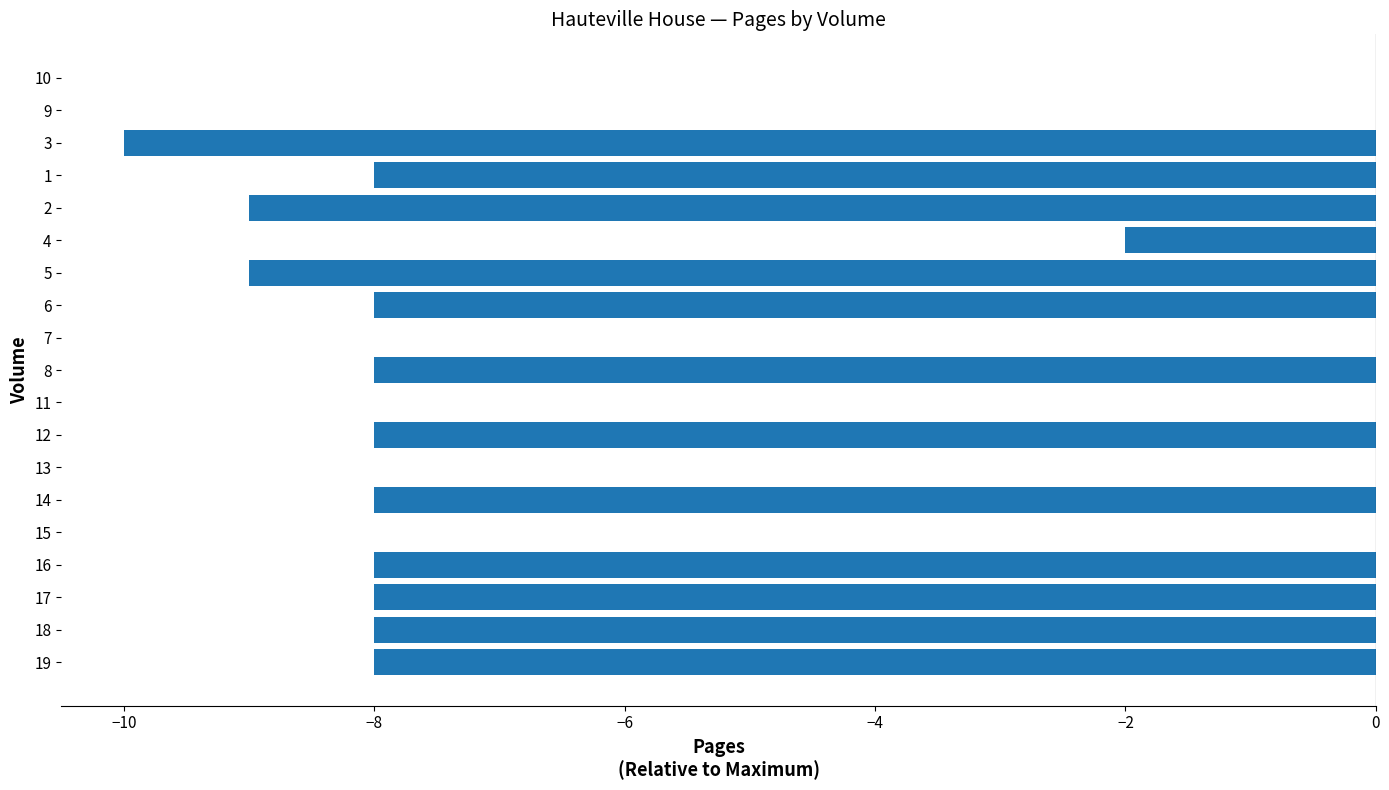

How many series are shown in this chart?

1